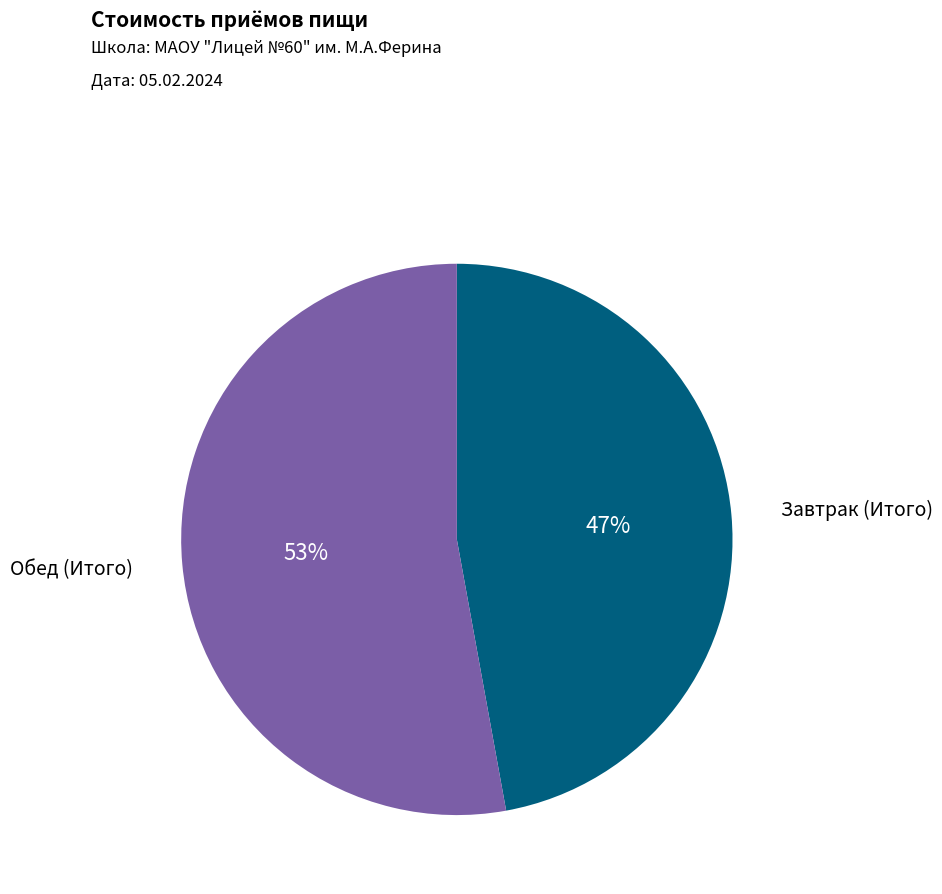

To the nearest percent, what is the average slice percentage?

50%